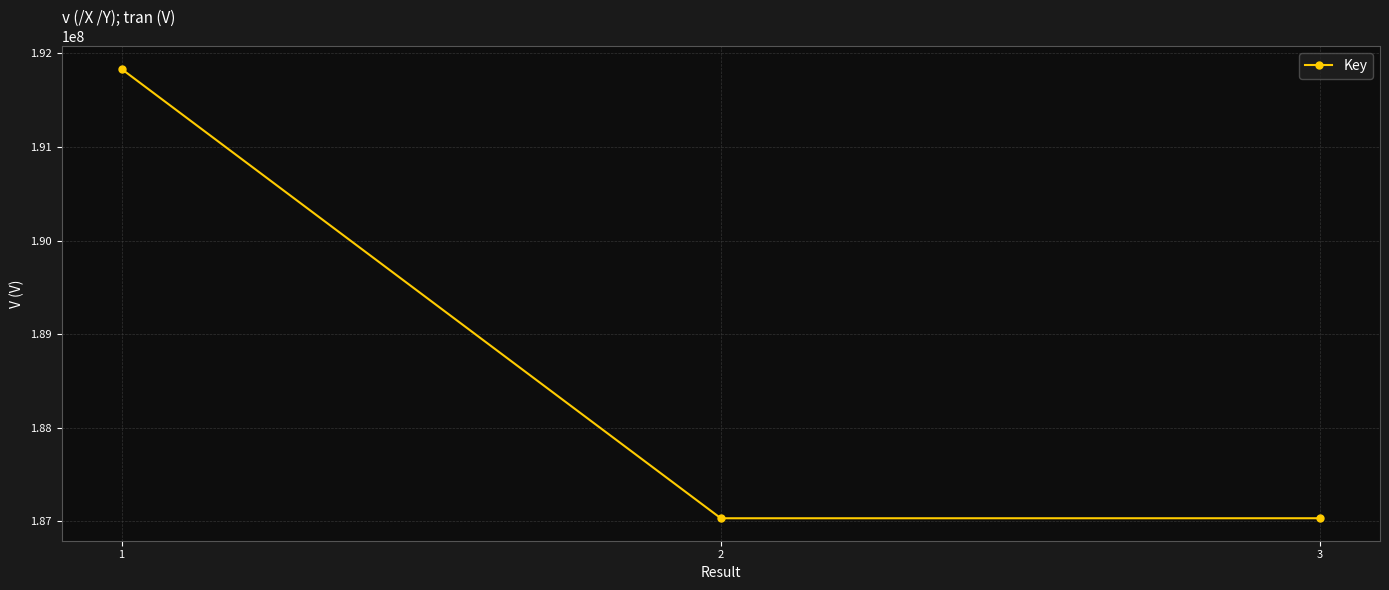

At which label is the value closest to 189432700?

3